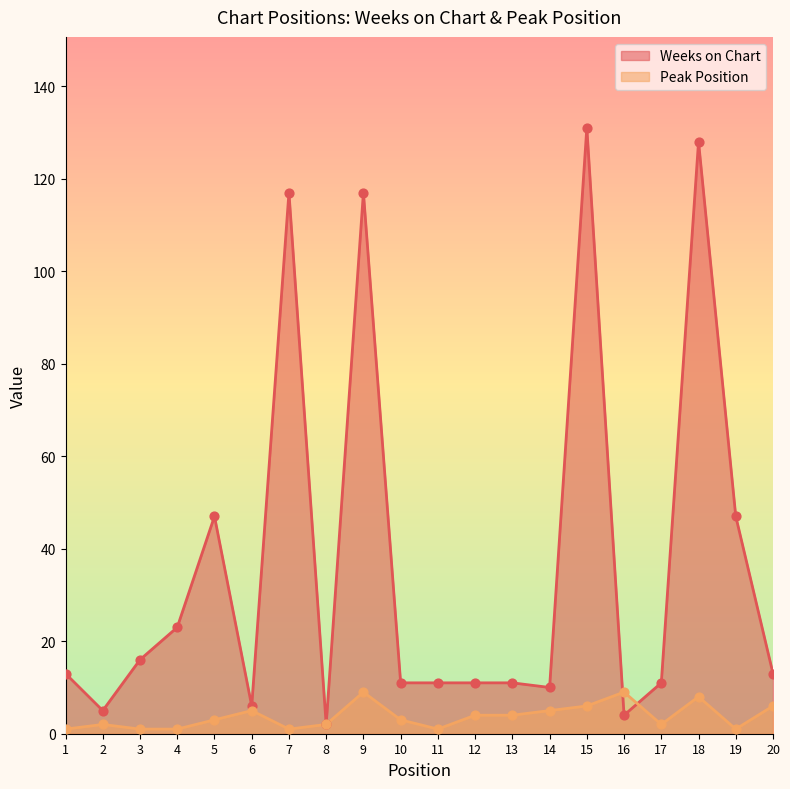

Which series contains the highest Y value?

Weeks on Chart